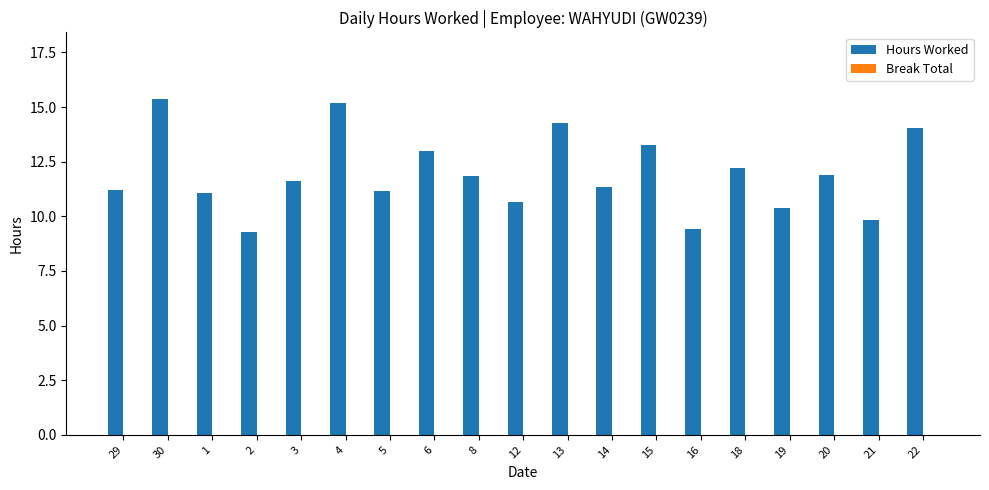

What is the change in value from 18 to 19?

-1.8